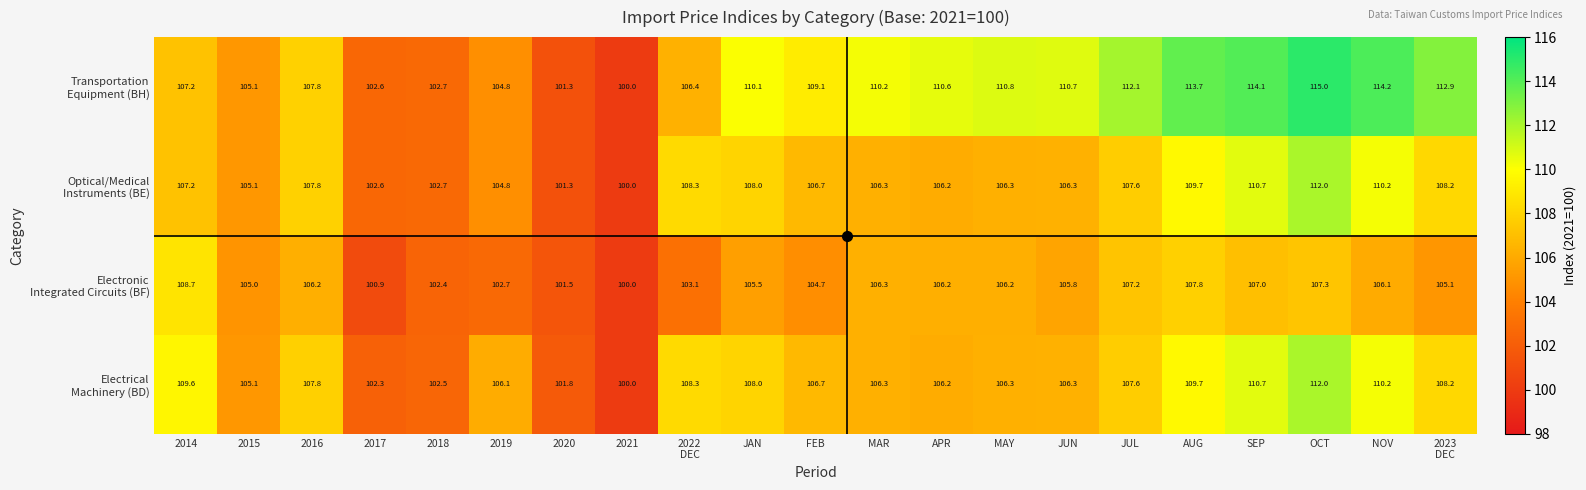

What is the spread (max minus min) of values at 2015?

0.1